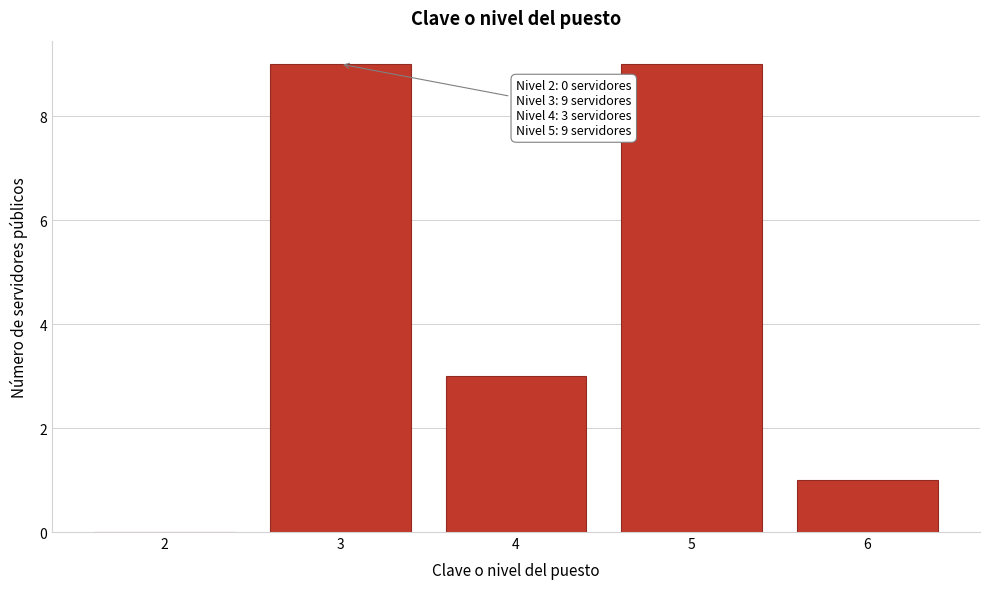

Reading left to right, list all the values displayed in this chart.

2=0	3=9	4=3	5=9	6=1